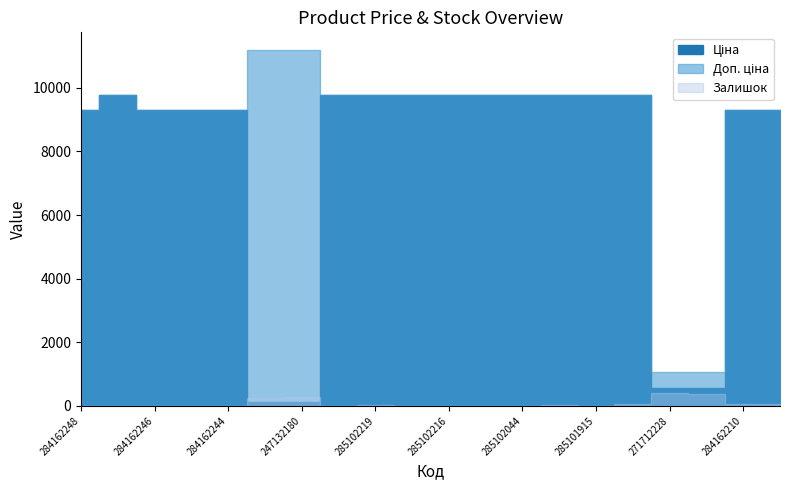

What is the spread (max minus min) of values at 247132180?

11070.2